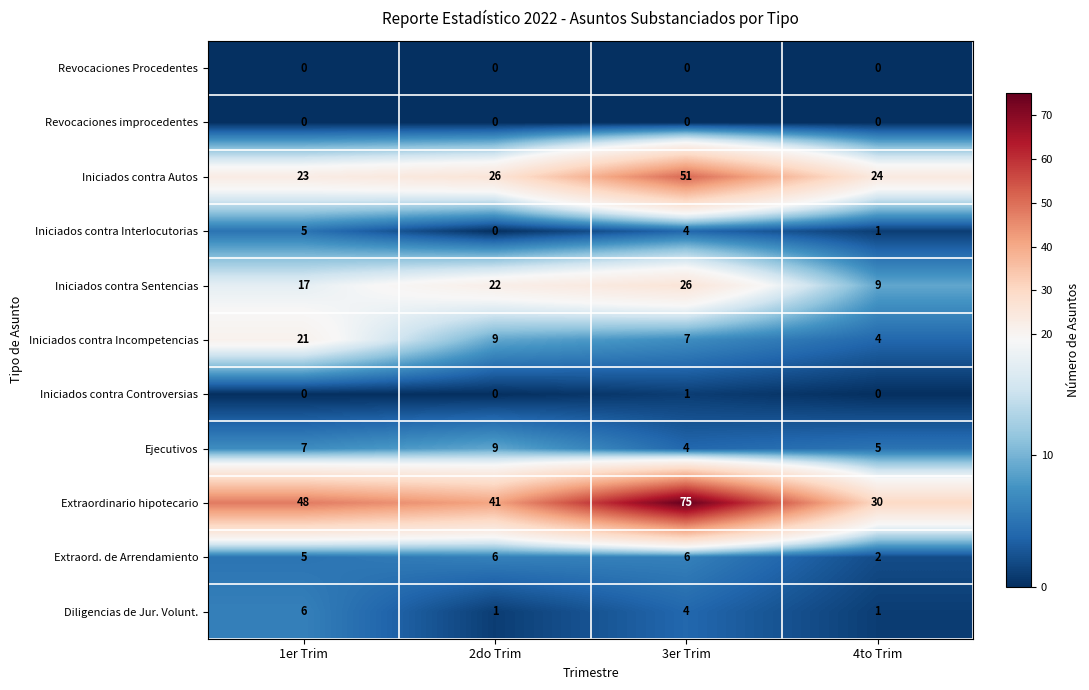

What is the difference between the Iniciados contra Incompetencias values at 4to Trim and 2do Trim?

5